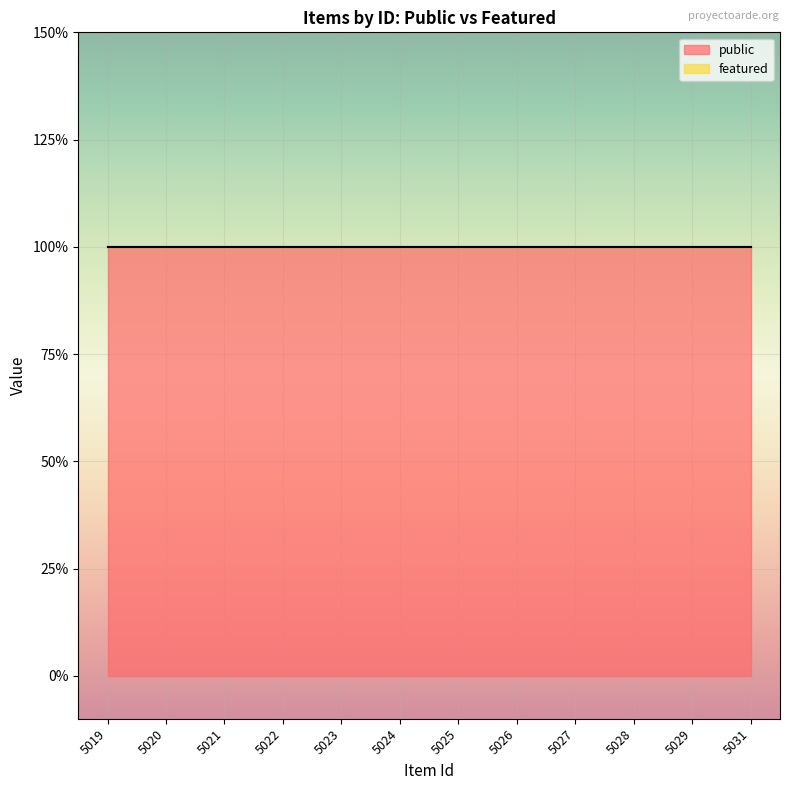

Where is public nearest to the value 1?

5019